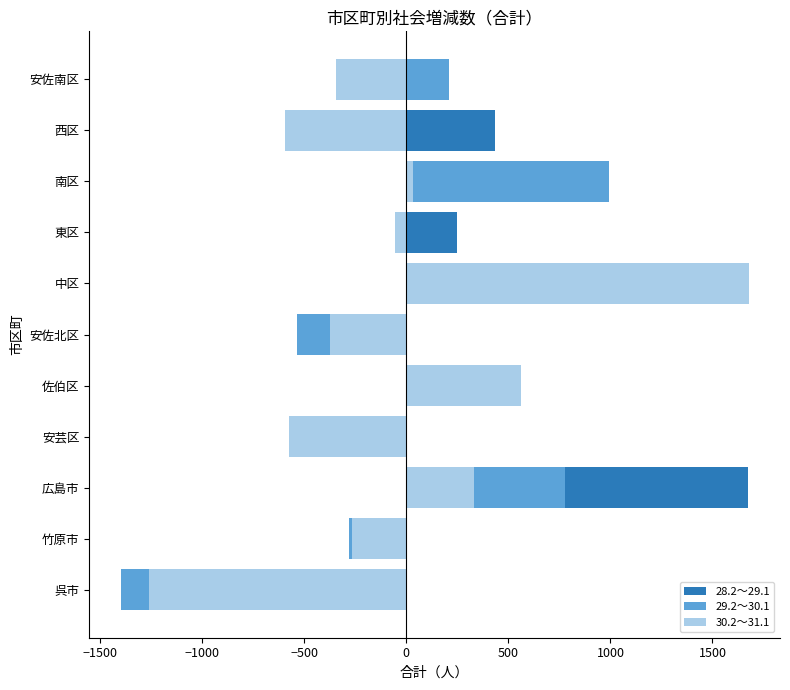

List the series in order of their overall mean, lowest first.

30.2～31.1, 29.2～30.1, 28.2～29.1